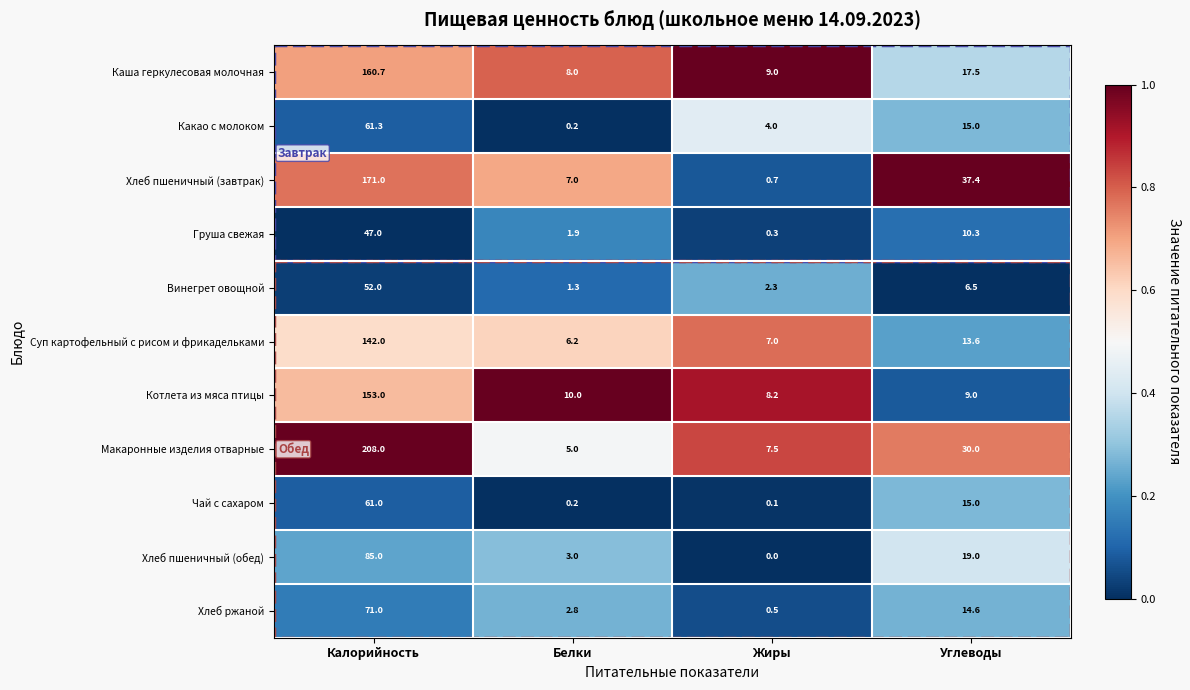

List the labels in order of Каша геркулесовая молочная value, largest first.

Калорийность, Углеводы, Жиры, Белки